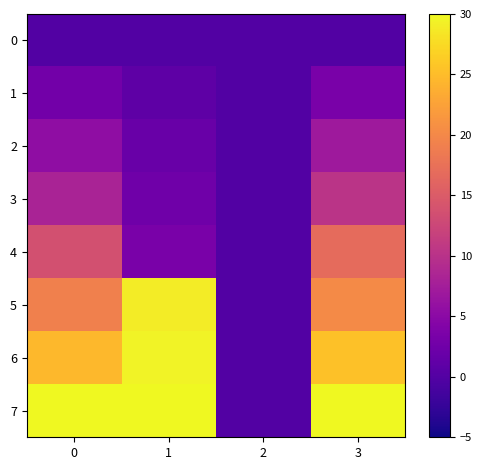

At which category is the sum across all series the highest?

3